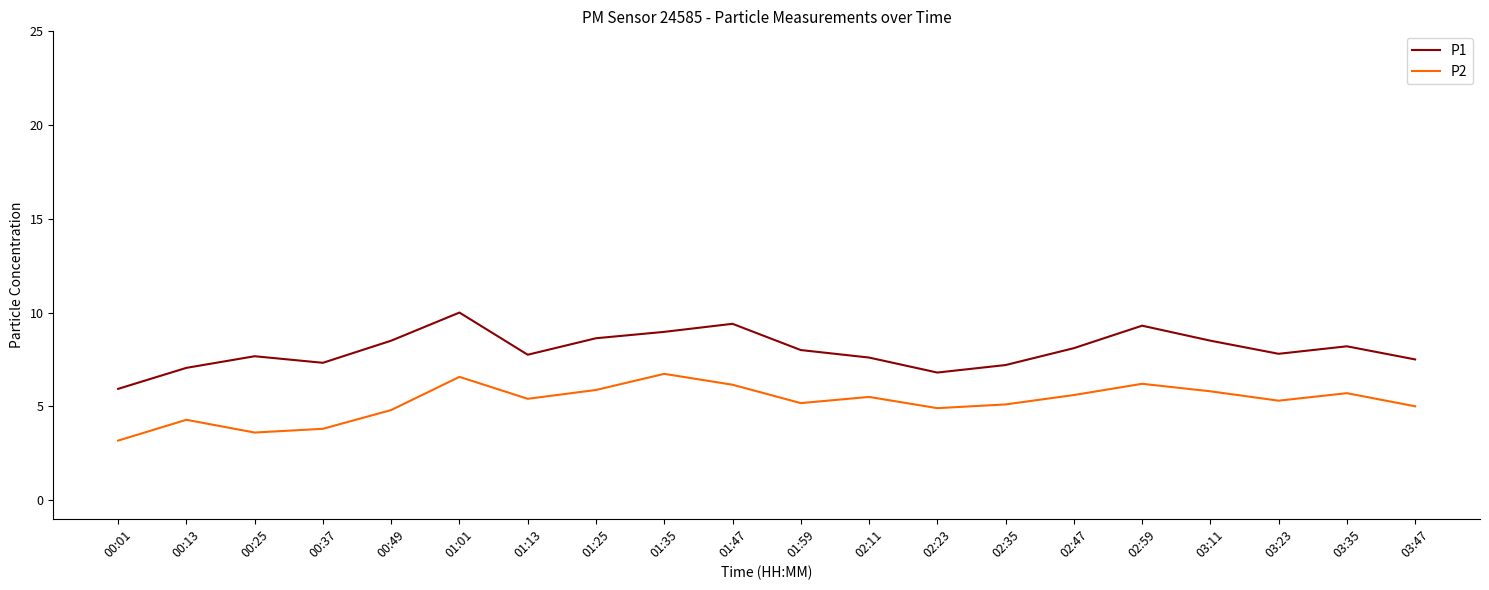

The value of P1 at 03:11 is 4.7. True or false?

False